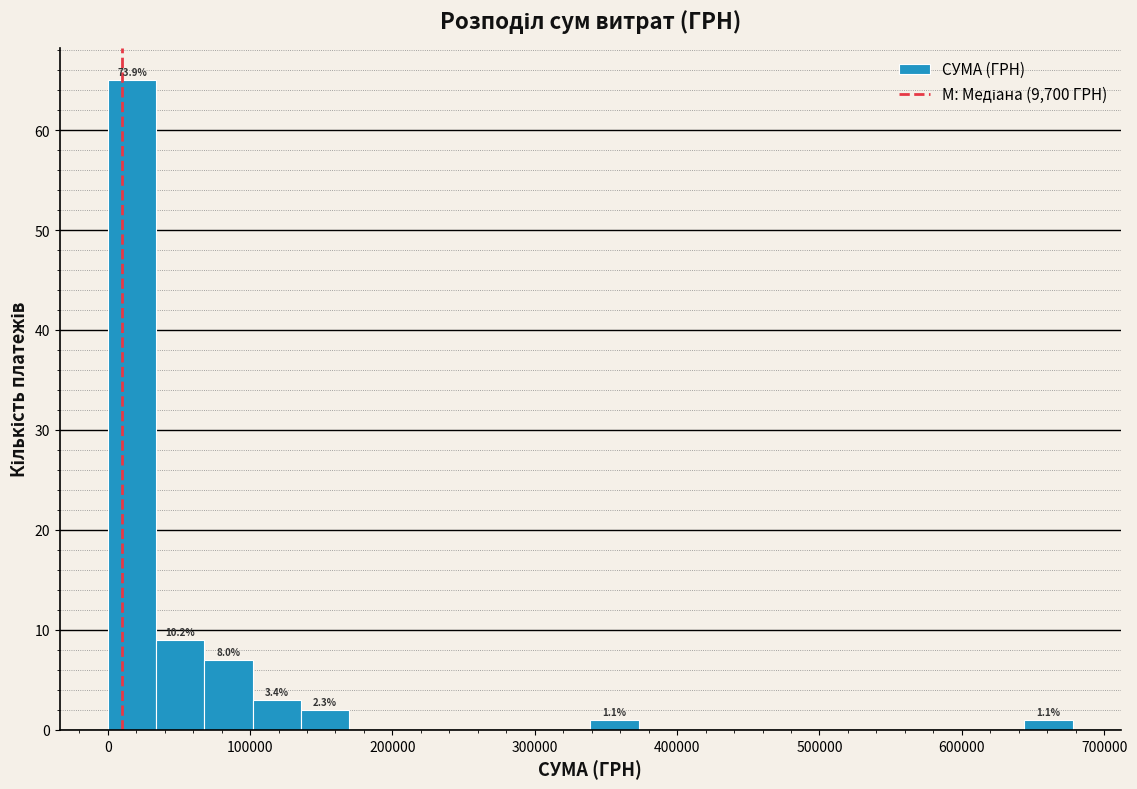

Read against the x-axis, roughly where is the centre of the tallest bar?

20000